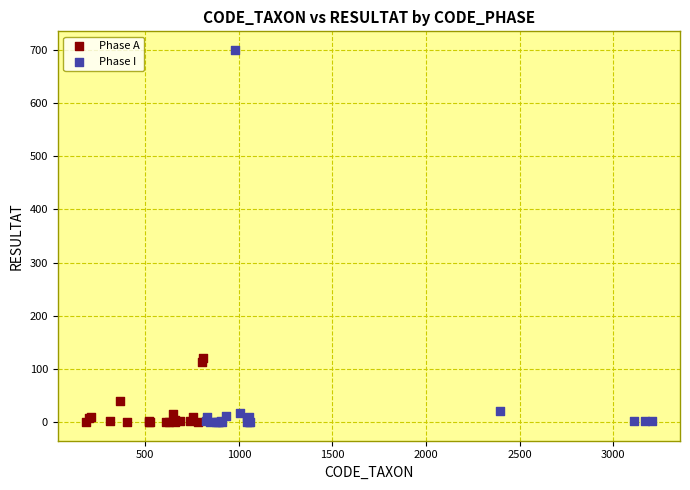

What are all the series names shown in the legend?

Phase A, Phase I